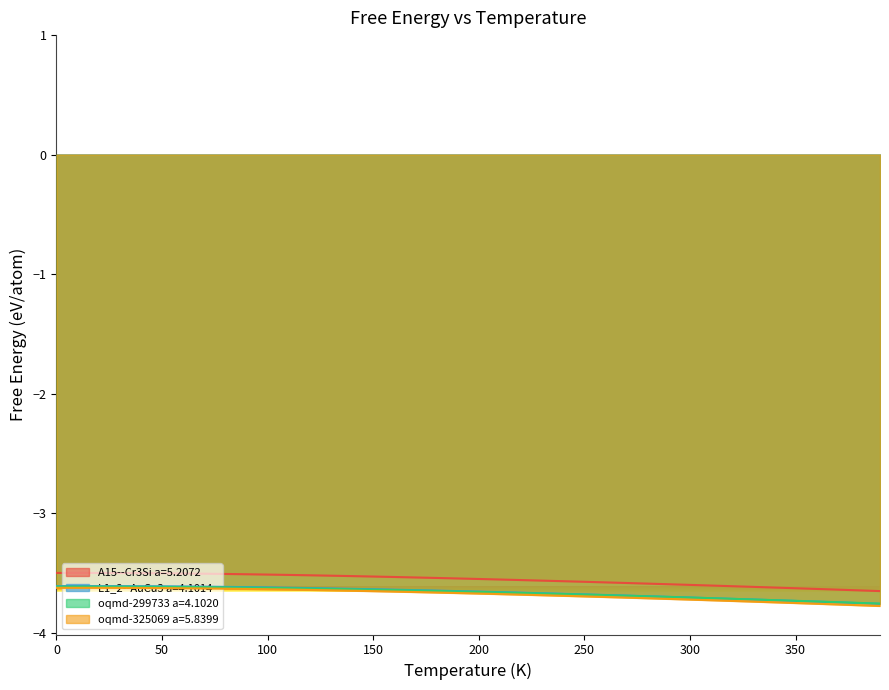

True or false: L1_2--AuCu3 a=4.1014 and oqmd-325069 a=5.8399 cross at least once.

False